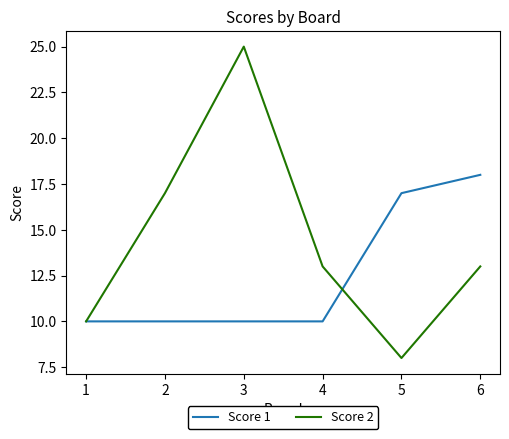

What is the difference between the maximum and second lowest values in the Score 2 series?

15